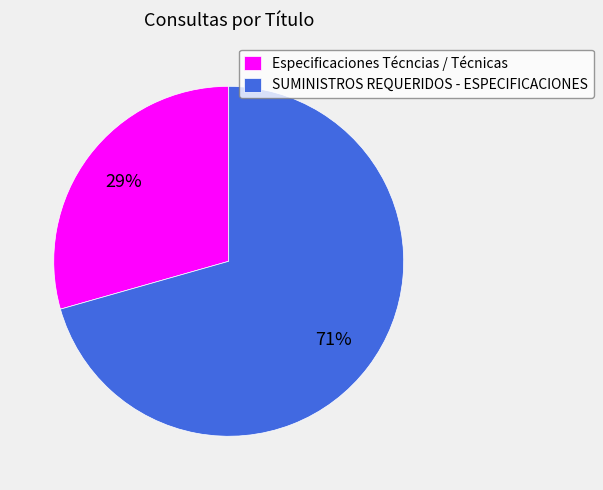

Do Especificaciones Técncias / Técnicas and SUMINISTROS REQUERIDOS - ESPECIFICACIONES together represent more than half of the pie?

Yes